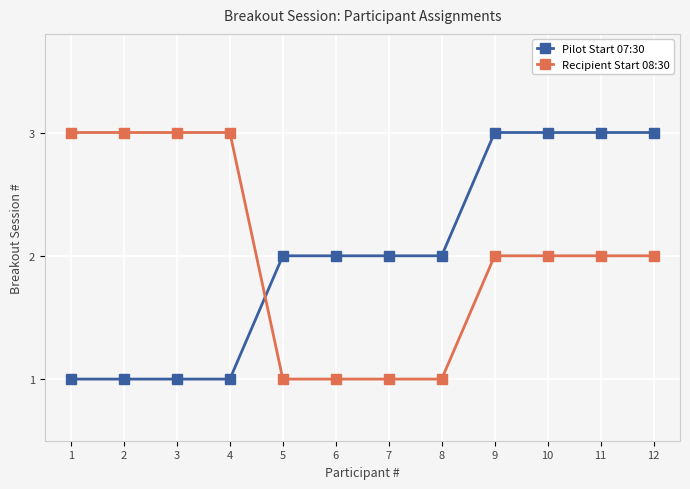

Reading right to left, transcribe all the data shown in this chart.

Pilot Start 07:30: 12=3	11=3	10=3	9=3	8=2	7=2	6=2	5=2	4=1	3=1	2=1	1=1
Recipient Start 08:30: 12=2	11=2	10=2	9=2	8=1	7=1	6=1	5=1	4=3	3=3	2=3	1=3